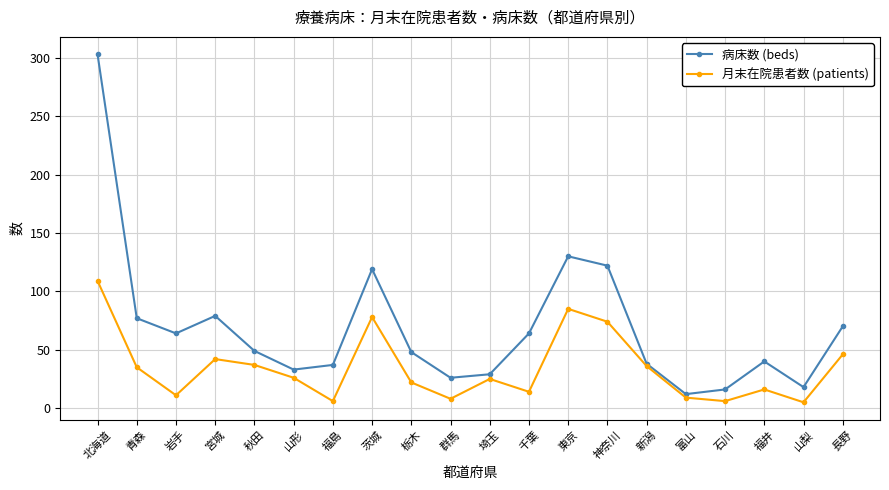

At which category does 月末在院患者数 (patients) reach its first local valley?

岩手